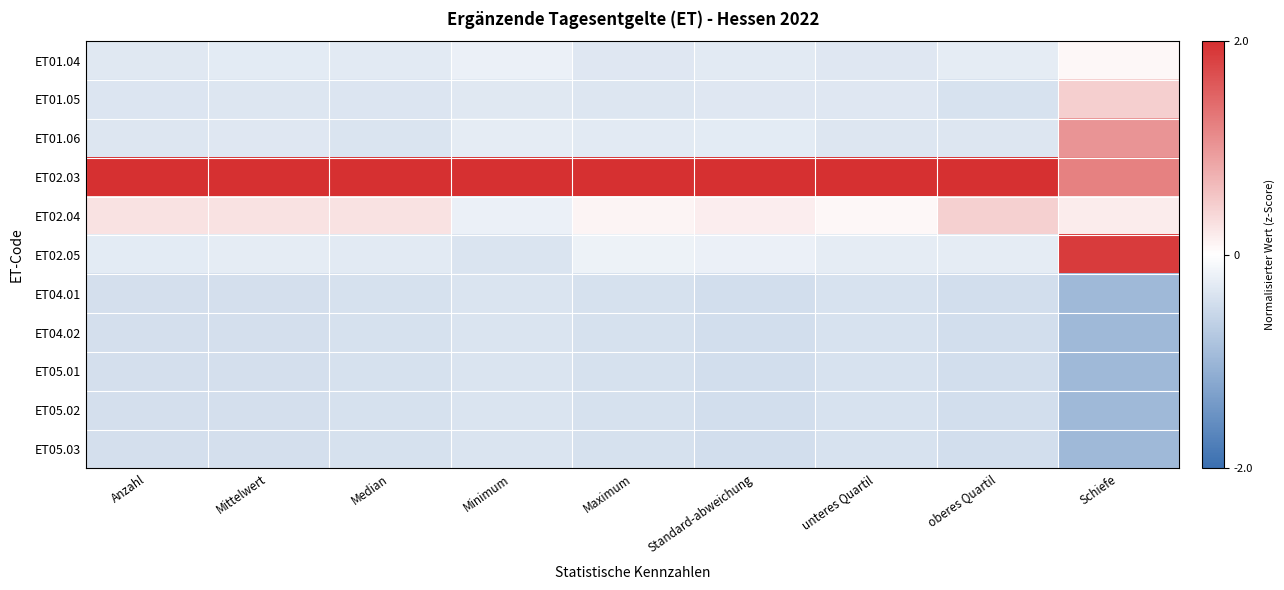

What is the minimum value shown in the chart?

-1.0